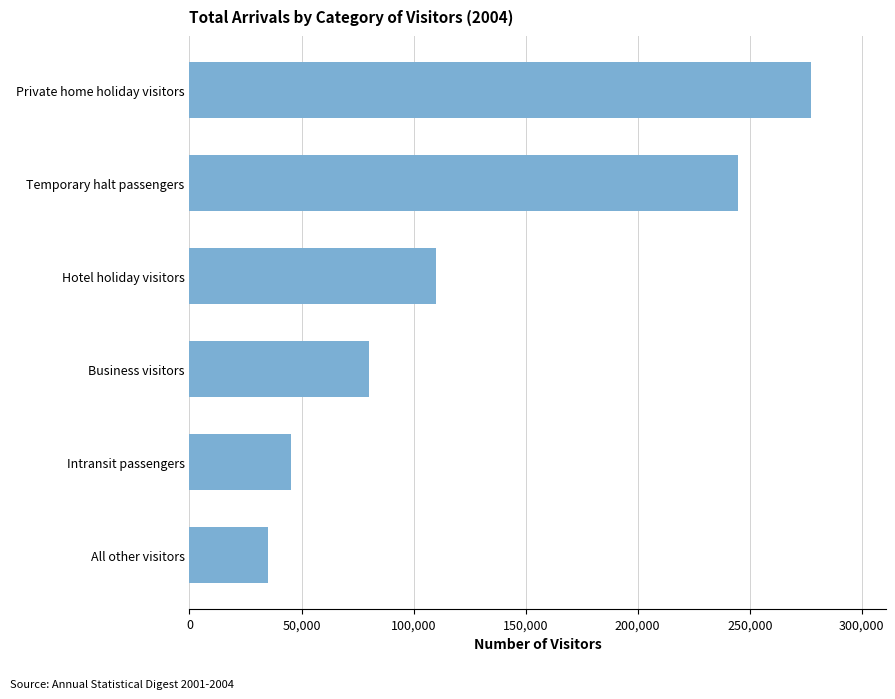

What is the sum of the values at Business visitors and All other visitors?

115389